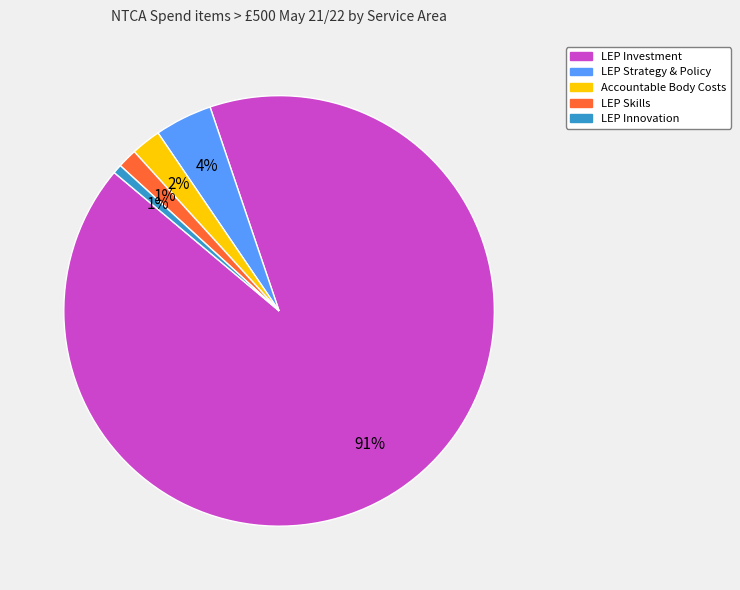

To the nearest percent, what is the average slice percentage?

20%